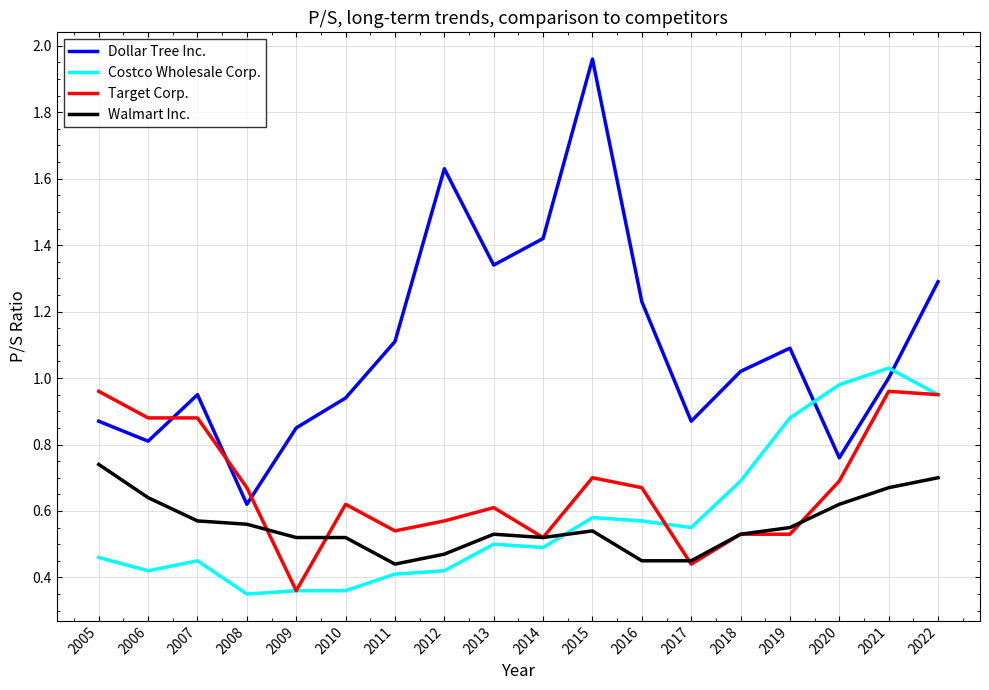

True or false: Costco Wholesale Corp. and Dollar Tree Inc. intersect in this chart.

True